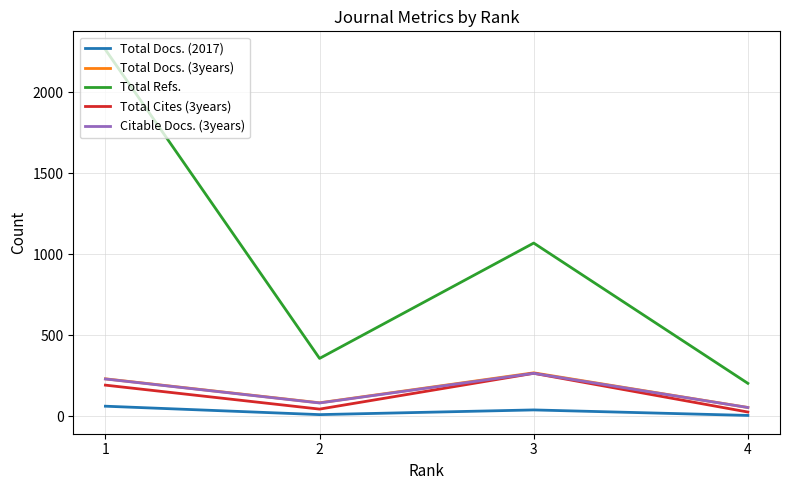

What is the minimum value for Total Refs.?

204